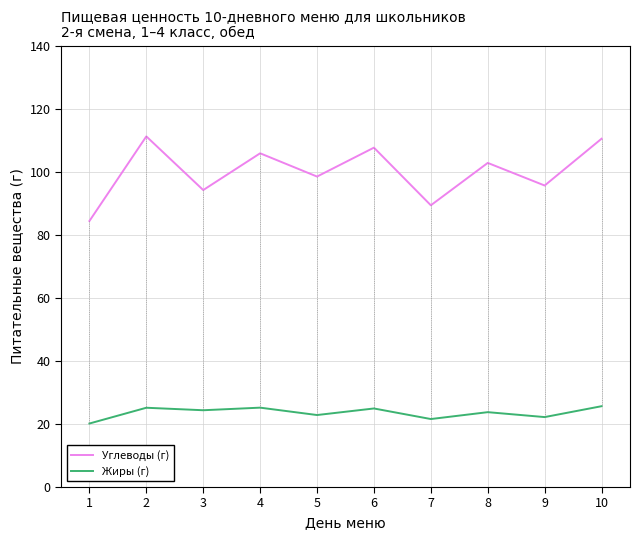

True or false: Жиры (г) and Углеводы (г) cross at least once.

False